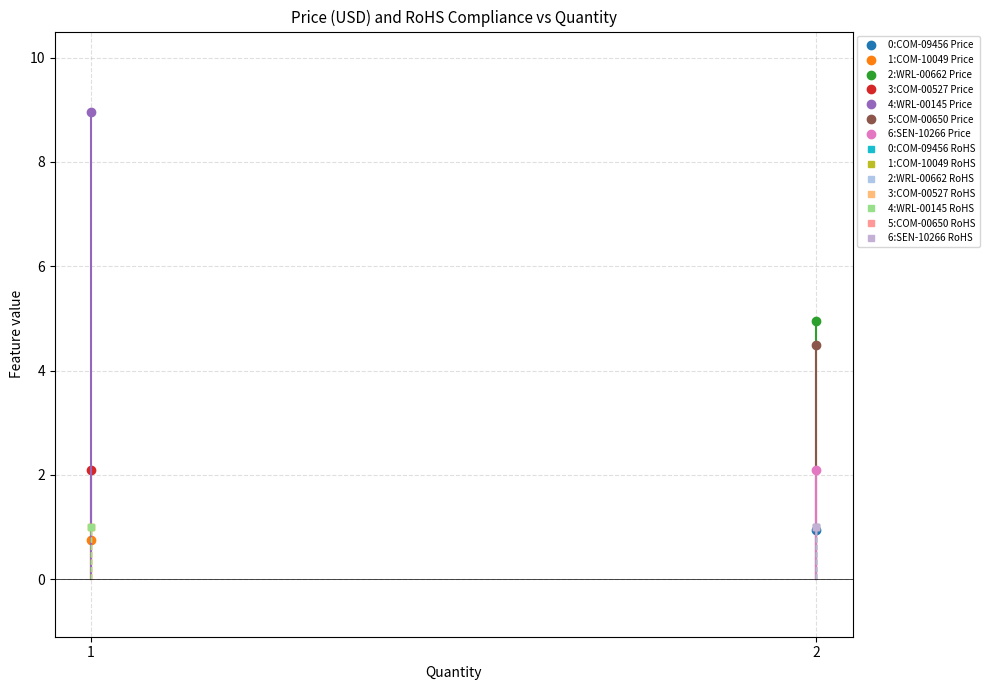

True or false: Price (USD) has a value of 8.9 at WRL-00145.

True